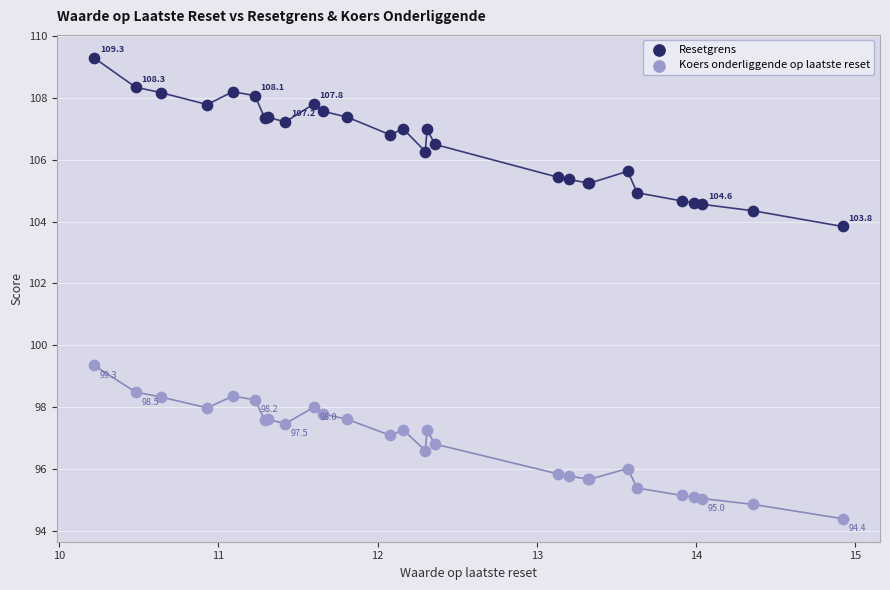

What is the X range (max minus min) for the scatter plot?

4.7